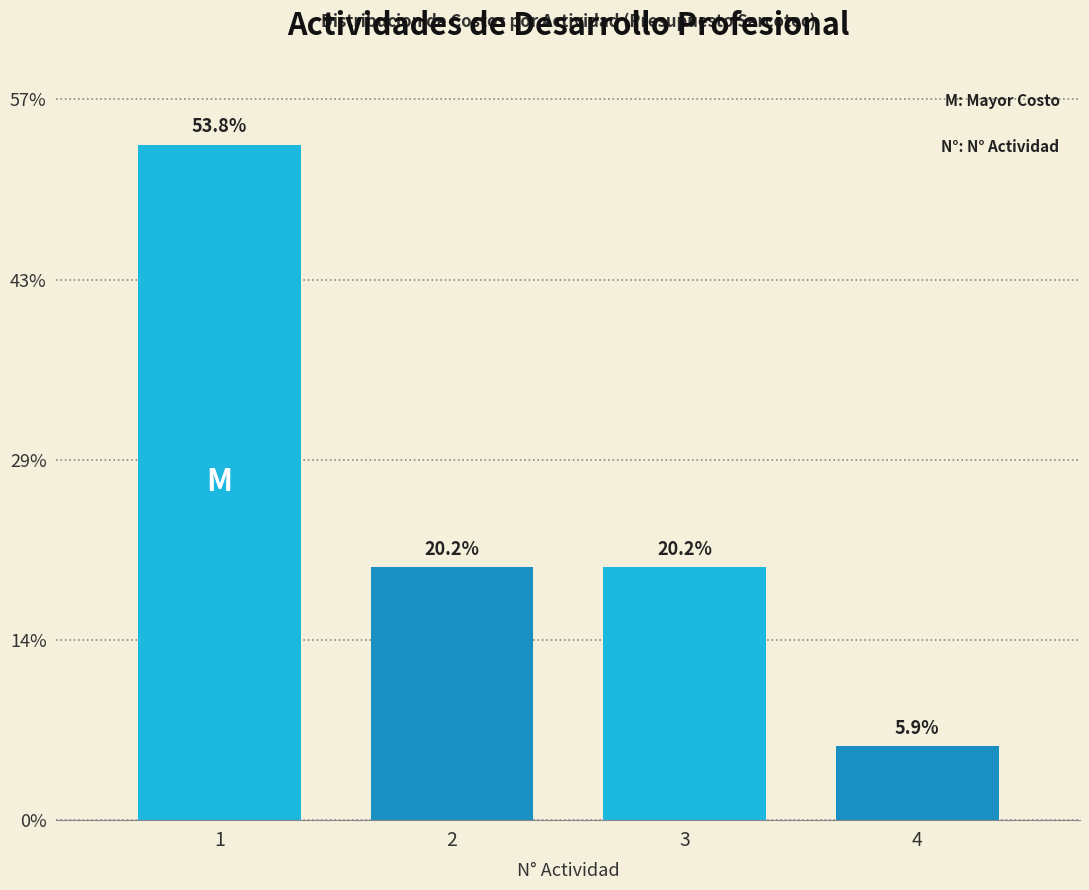

Does the chart contain any negative values?

No